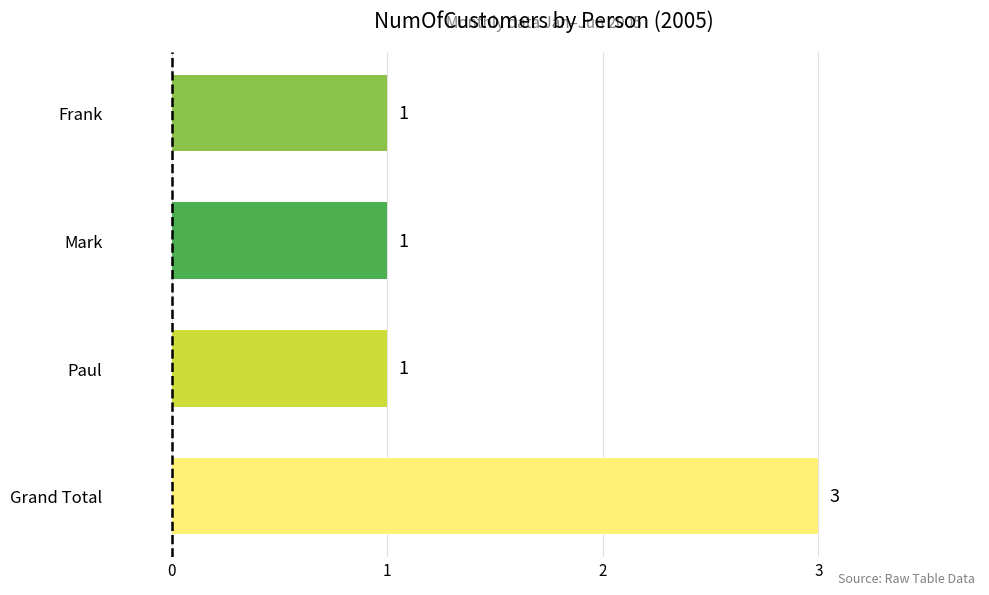

How many values are between 1 and 3?

4